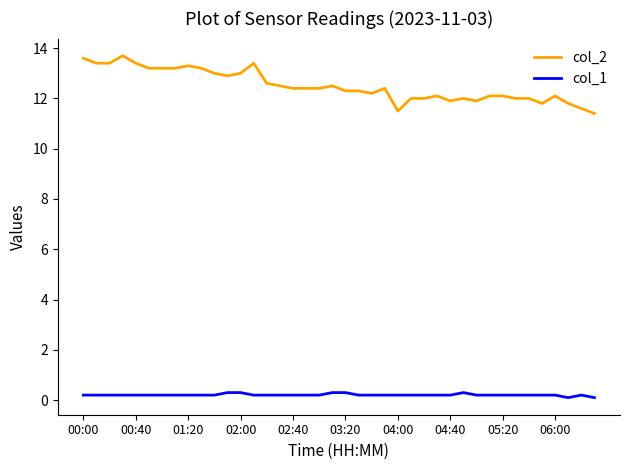

What is the difference between the maximum and minimum values in the col_2 series?

2.3